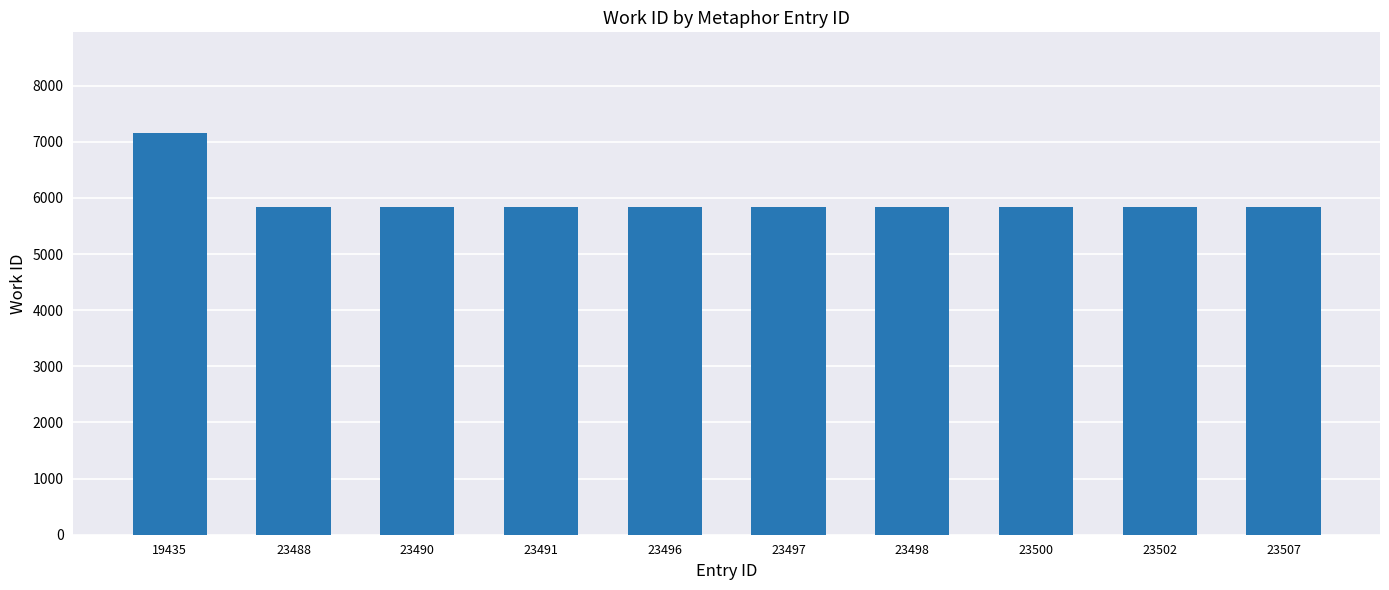

What value does the data have at 23496, to the nearest 100?

5800